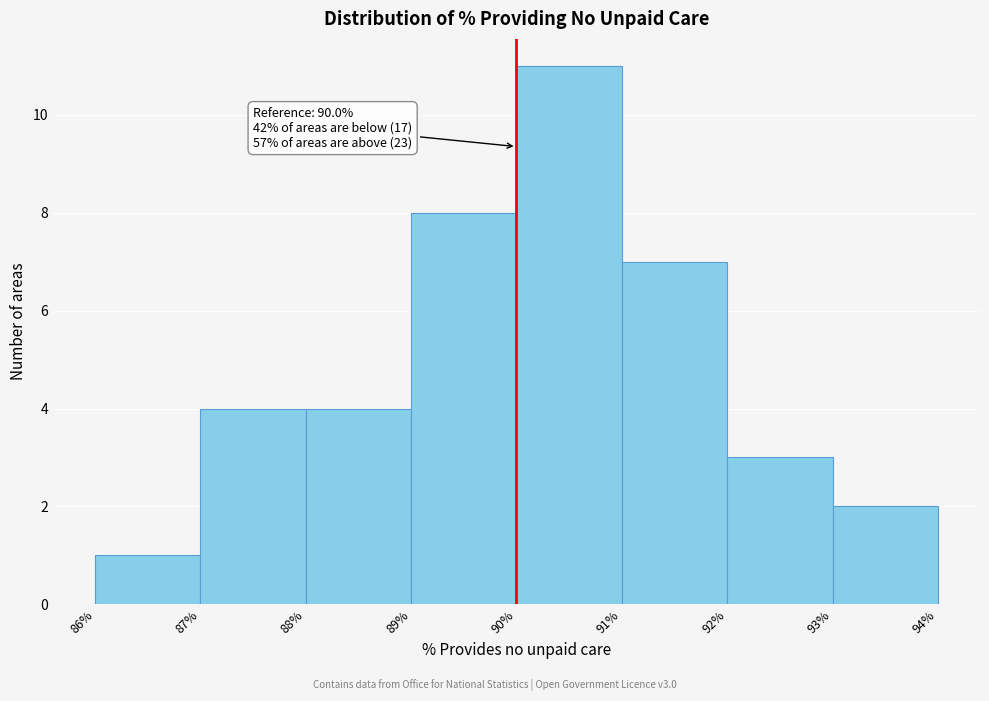

Over which range of the x-axis is the bar tallest?

90% to 91%